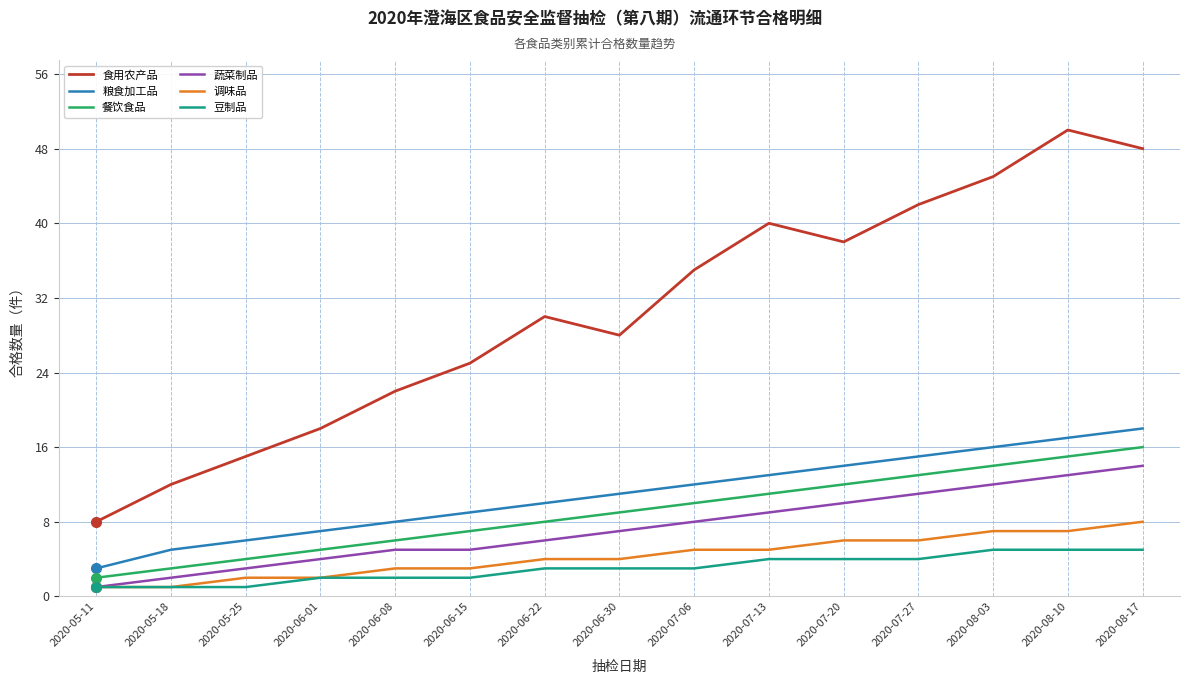

The value of 食用农产品 at 2020-06-01 is 18. True or false?

True